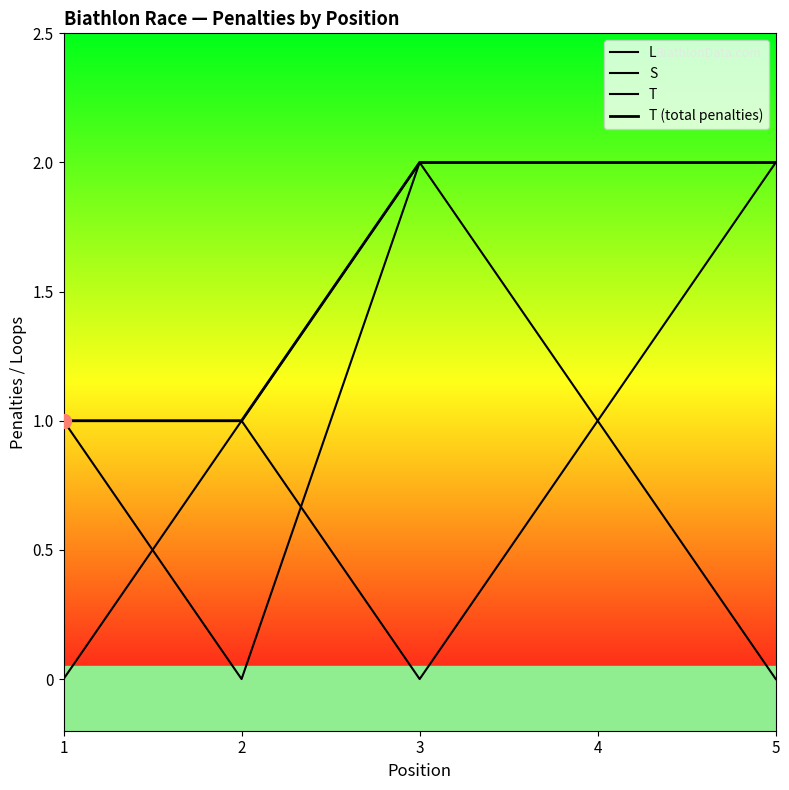

At which category is the sum across all series the highest?

3